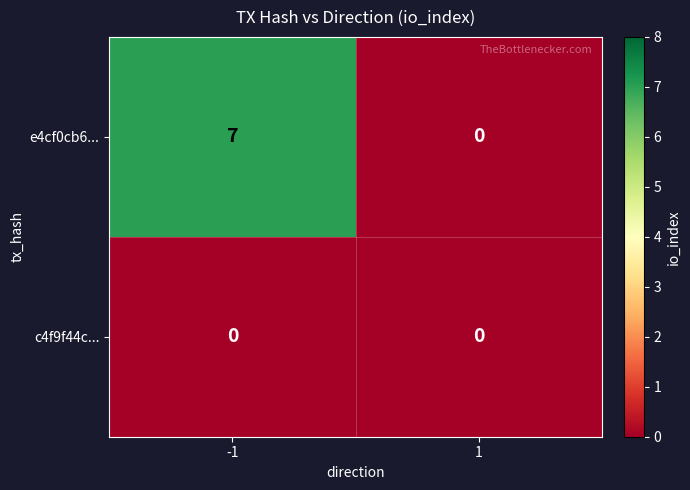

What is the maximum value shown in the chart?

7